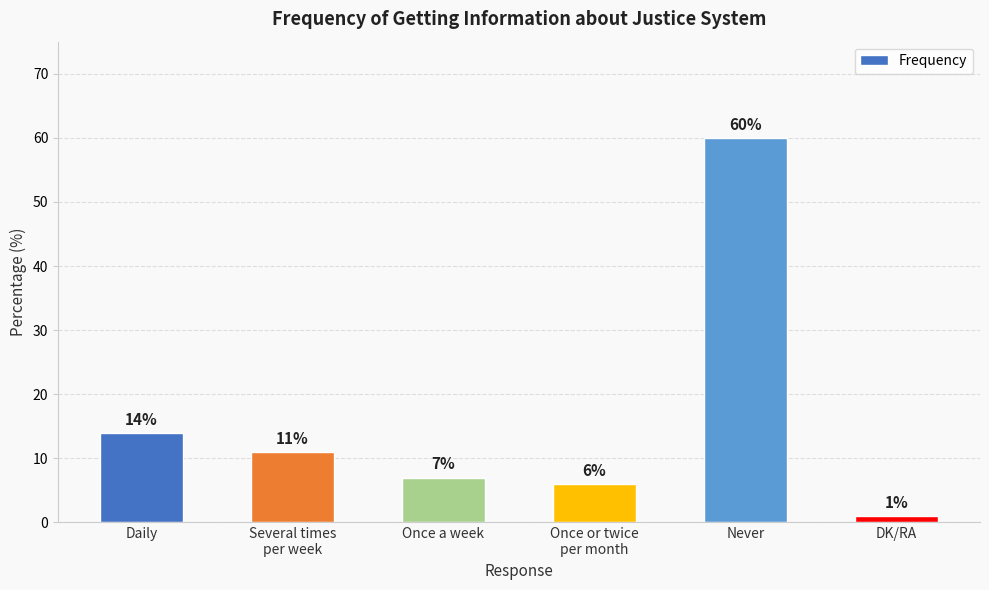

What is the smallest value displayed?

1